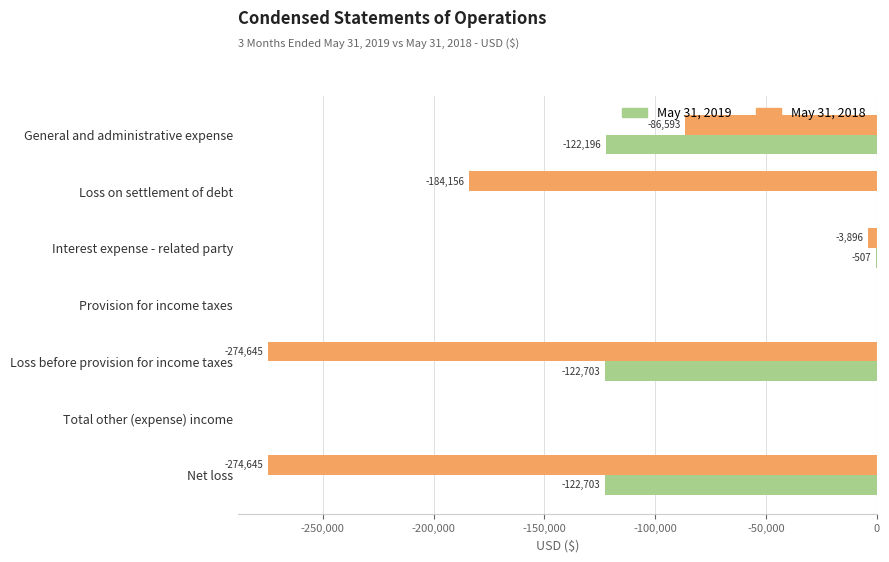

What is the total value across all series at Net loss?

-397348